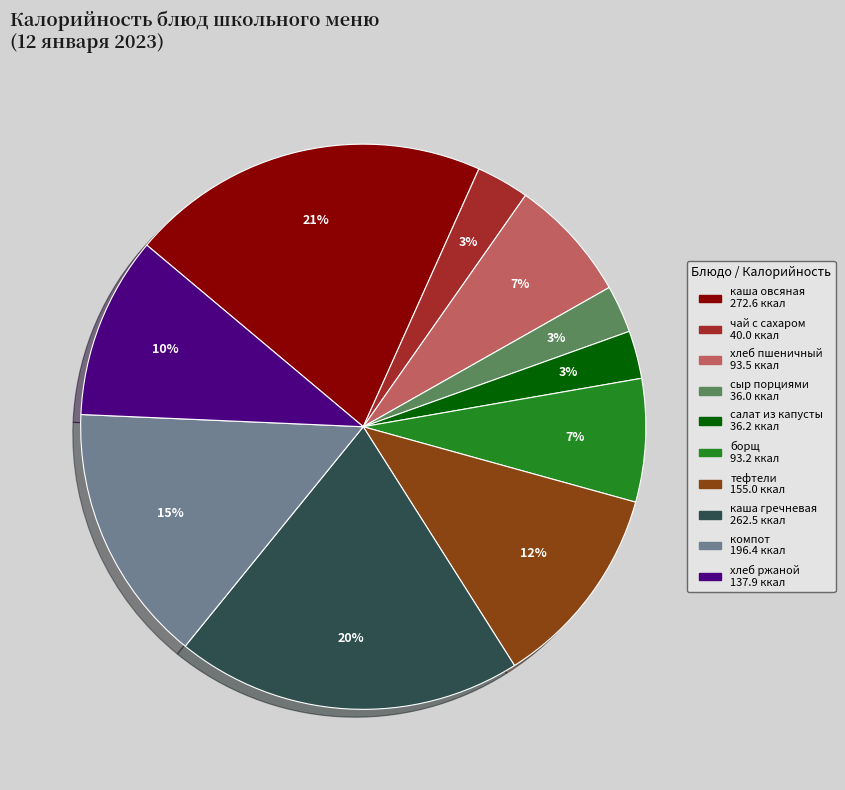

Is there any slice that represents more than half of the pie?

No